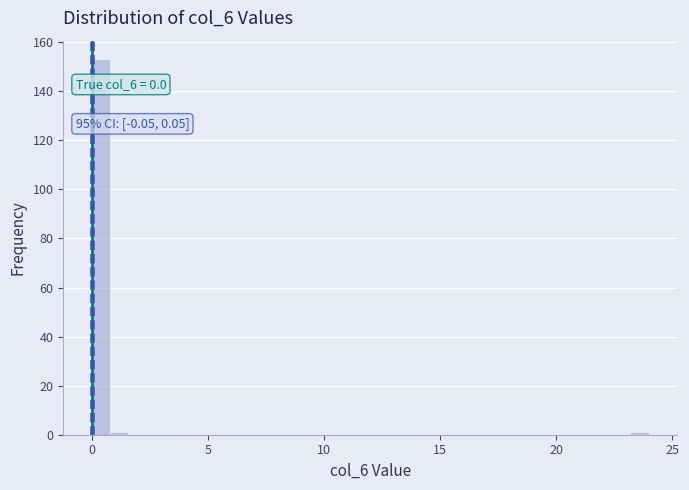

Around what value on the x-axis is the tallest bar? Give the approximate position of its centre, as read against the axis.

0.5